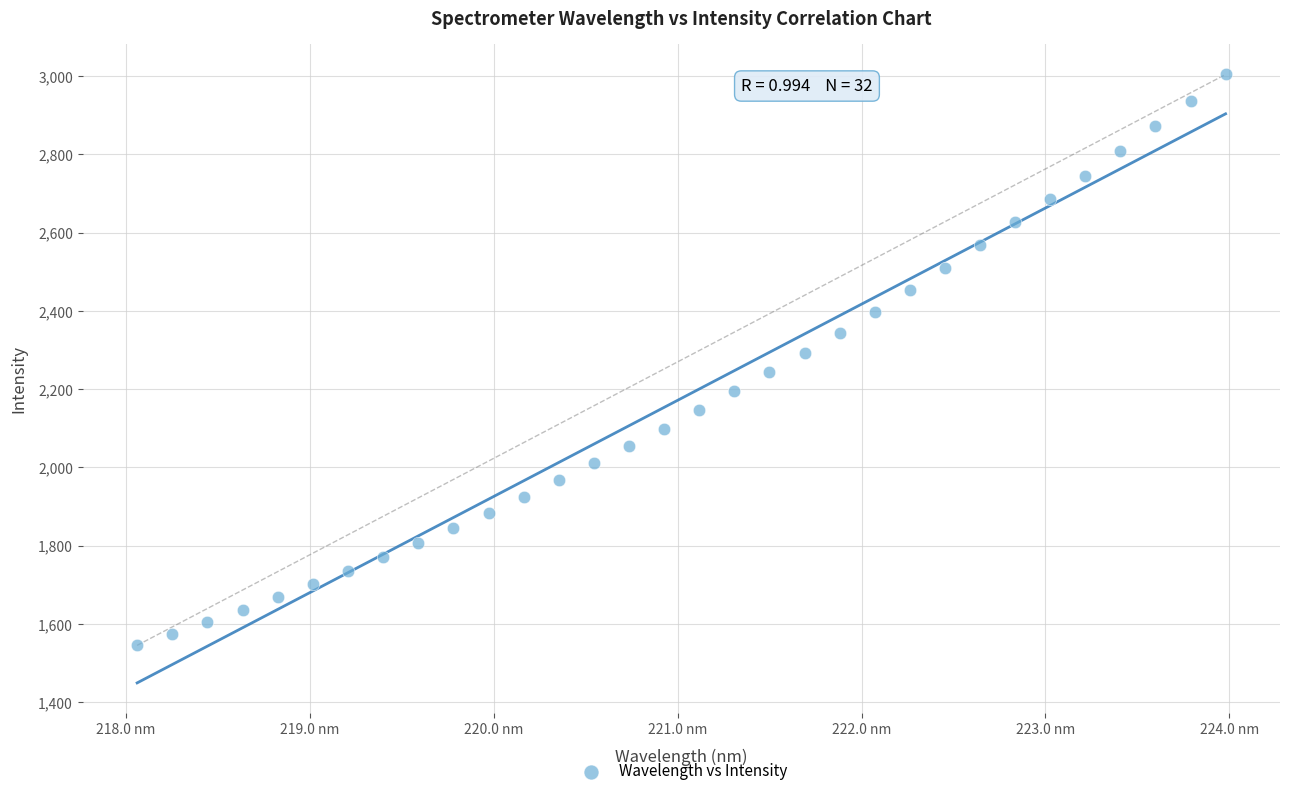

What is the range of X values (max minus min)?

5.9